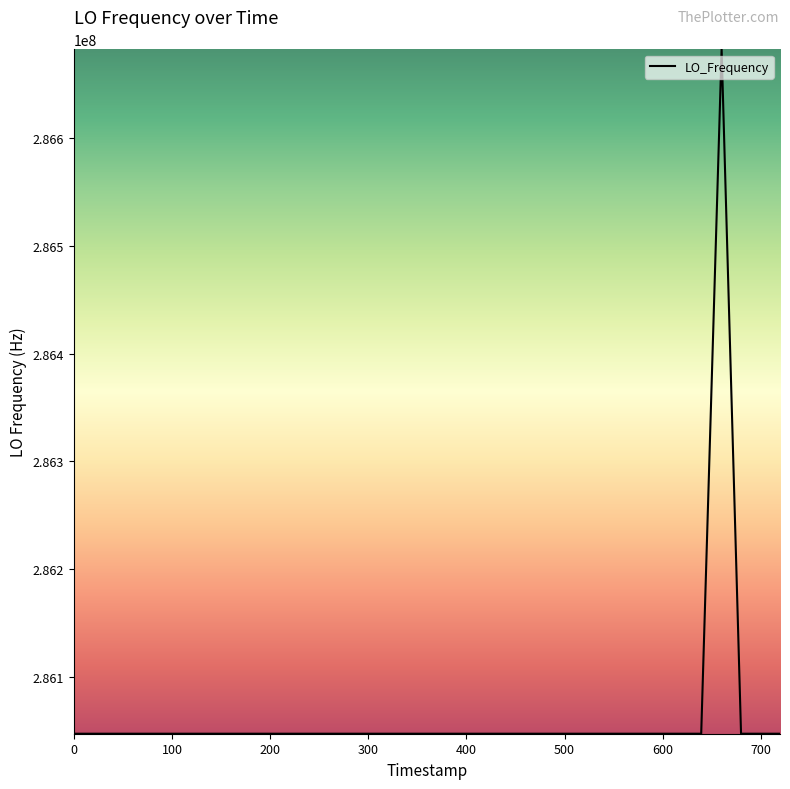

What is the smallest value displayed?

286046998.4